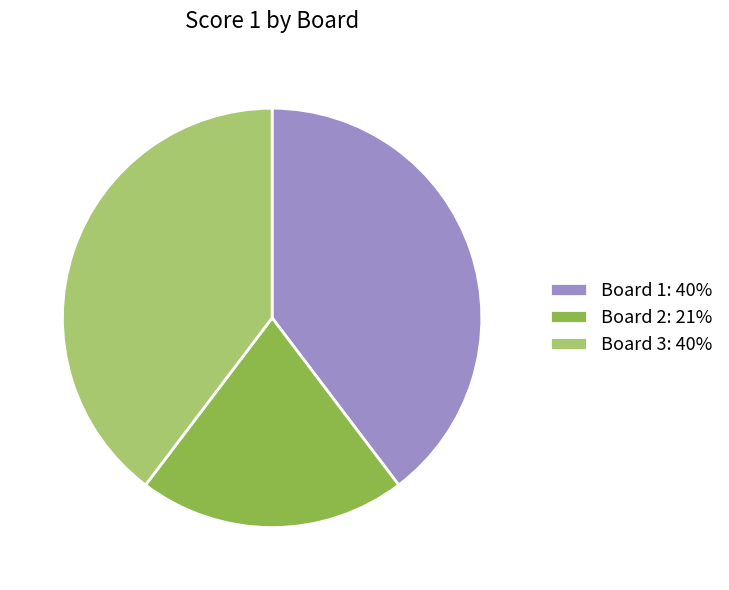

Combined, do Board 1: 40% and Board 3: 40% account for over 50%?

Yes